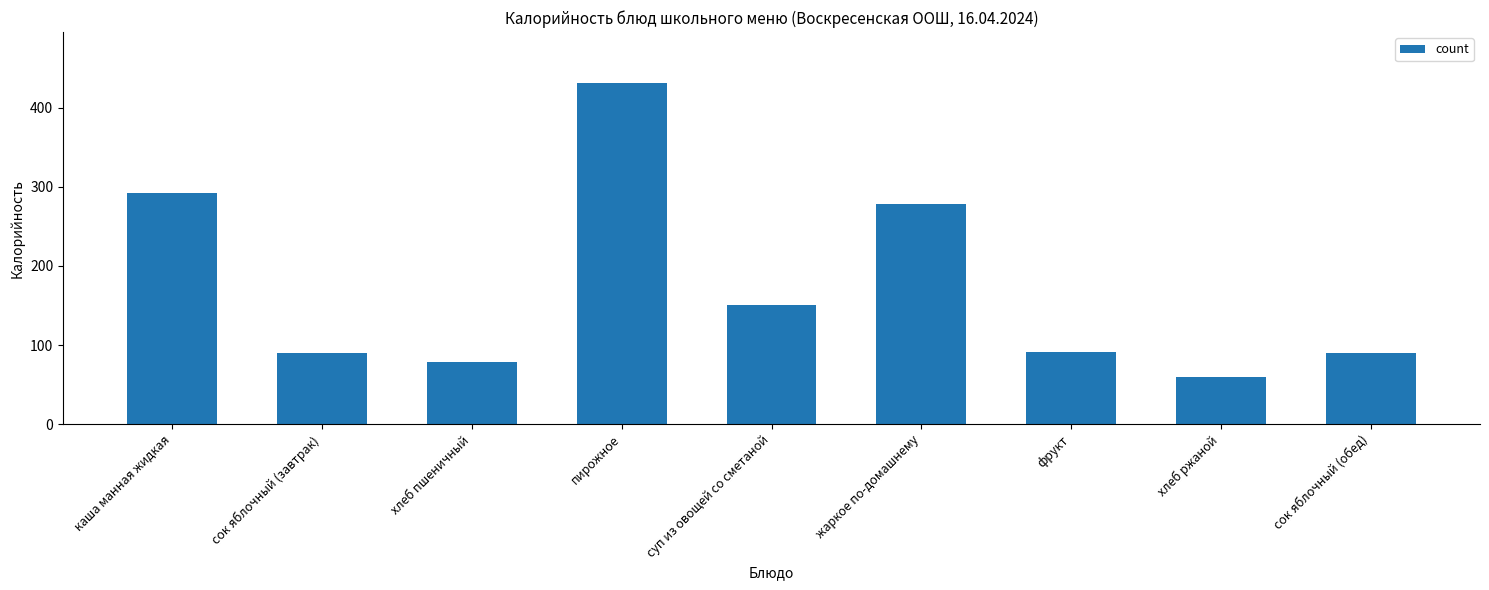

Where is the data nearest to the value 245?

жаркое по-домашнему